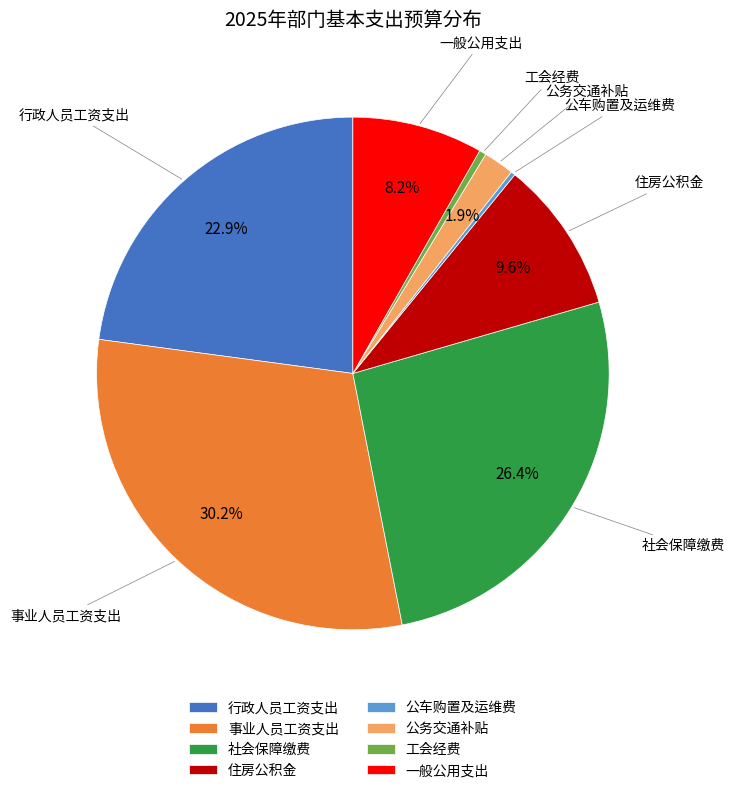

Is it true that 公务交通补贴 is 2% of the pie?

True